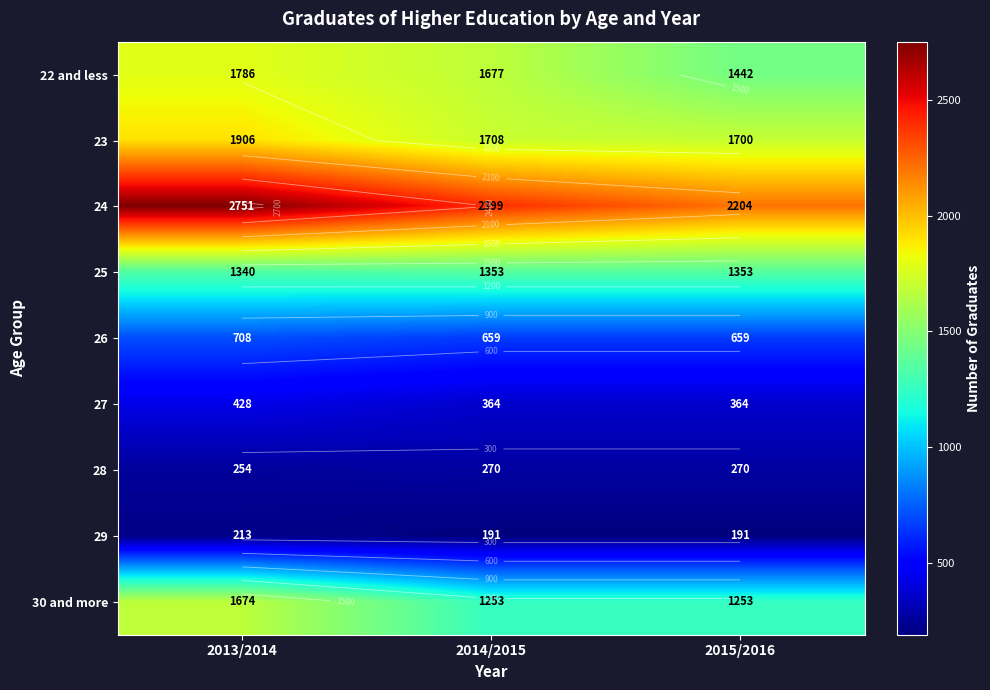

What is the highest value of the 27 series?

428